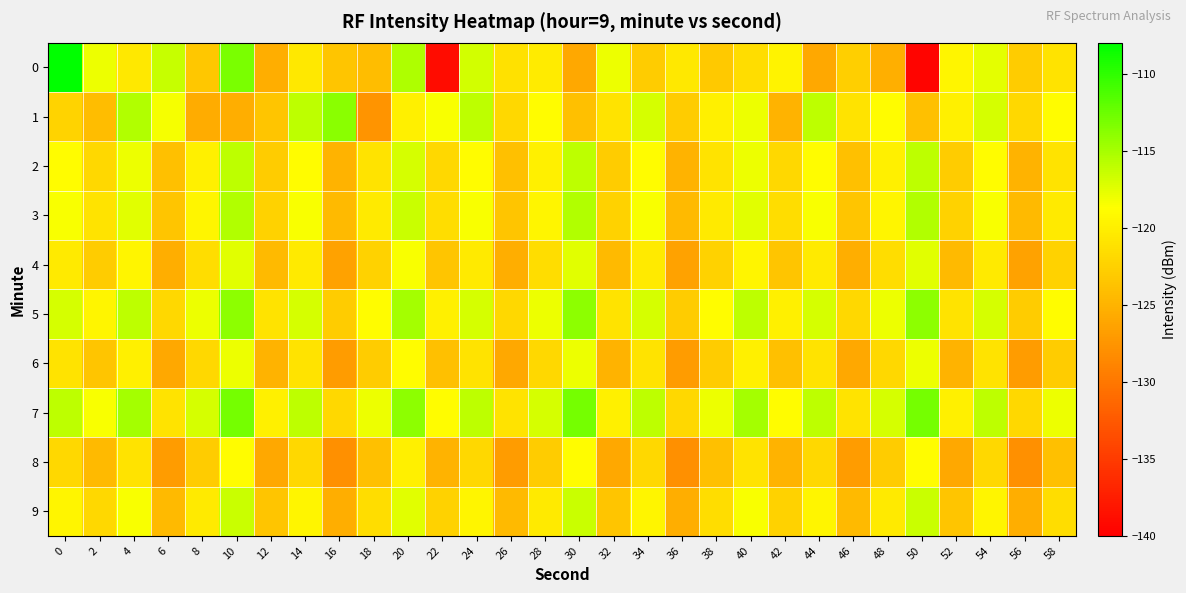

Reading left to right, extract all data points from this chart.

0: 0=-108.0	2=-117.9	4=-120.5	6=-116.3	8=-123.3	10=-113.2	12=-125.4	14=-120.5	16=-123.4	18=-124.2	20=-115.3	22=-138.9	24=-116.8	26=-121.2	28=-120.4	30=-125.9	32=-117.9	34=-122.9	36=-120.6	38=-123.2	40=-121.4	42=-119.7	44=-126.0	46=-122.7	48=-125.3	50=-139.5	52=-119.4	54=-117.5	56=-122.9	58=-120.9
1: 0=-122.3	2=-124.2	4=-115.5	6=-118.3	8=-125.6	10=-125.4	12=-123.4	14=-115.9	16=-113.8	18=-127.6	20=-120.0	22=-118.5	24=-116.0	26=-122.0	28=-119.0	30=-124.0	32=-121.0	34=-117.0	36=-123.0	38=-120.0	40=-118.0	42=-125.0	44=-116.0	46=-121.0	48=-119.0	50=-124.0	52=-120.0	54=-117.0	56=-122.0	58=-119.0
2: 0=-119.0	2=-122.0	4=-118.0	6=-124.0	8=-120.0	10=-116.0	12=-123.0	14=-119.0	16=-125.0	18=-121.0	20=-117.0	22=-122.0	24=-119.0	26=-124.0	28=-120.0	30=-116.0	32=-123.0	34=-119.0	36=-125.0	38=-121.0	40=-118.0	42=-122.0	44=-119.0	46=-124.0	48=-120.0	50=-116.0	52=-123.0	54=-119.0	56=-125.0	58=-121.0
3: 0=-118.5	2=-121.0	4=-117.5	6=-123.5	8=-119.5	10=-115.5	12=-122.5	14=-118.5	16=-124.5	18=-120.5	20=-116.5	22=-121.5	24=-118.5	26=-123.5	28=-119.5	30=-115.5	32=-122.5	34=-118.5	36=-124.5	38=-120.5	40=-117.5	42=-121.5	44=-118.5	46=-123.5	48=-119.5	50=-115.5	52=-122.5	54=-118.5	56=-124.5	58=-120.5
4: 0=-120.5	2=-123.0	4=-119.5	6=-125.5	8=-121.5	10=-117.5	12=-124.5	14=-120.5	16=-126.5	18=-122.5	20=-118.5	22=-123.5	24=-120.5	26=-125.5	28=-121.5	30=-117.5	32=-124.5	34=-120.5	36=-126.5	38=-122.5	40=-119.5	42=-123.5	44=-120.5	46=-125.5	48=-121.5	50=-117.5	52=-124.5	54=-120.5	56=-126.5	58=-122.5
5: 0=-117.0	2=-119.5	4=-116.0	6=-122.0	8=-118.0	10=-114.0	12=-121.0	14=-117.0	16=-123.0	18=-119.0	20=-115.0	22=-120.0	24=-117.0	26=-122.0	28=-118.0	30=-114.0	32=-121.0	34=-117.0	36=-123.0	38=-119.0	40=-116.0	42=-120.0	44=-117.0	46=-122.0	48=-118.0	50=-114.0	52=-121.0	54=-117.0	56=-123.0	58=-119.0
6: 0=-121.0	2=-123.5	4=-120.0	6=-126.0	8=-122.0	10=-118.0	12=-125.0	14=-121.0	16=-127.0	18=-123.0	20=-119.0	22=-124.0	24=-121.0	26=-126.0	28=-122.0	30=-118.0	32=-125.0	34=-121.0	36=-127.0	38=-123.0	40=-120.0	42=-124.0	44=-121.0	46=-126.0	48=-122.0	50=-118.0	52=-125.0	54=-121.0	56=-127.0	58=-123.0
7: 0=-116.0	2=-118.5	4=-115.0	6=-121.0	8=-117.0	10=-113.0	12=-120.0	14=-116.0	16=-122.0	18=-118.0	20=-114.0	22=-119.0	24=-116.0	26=-121.0	28=-117.0	30=-113.0	32=-120.0	34=-116.0	36=-122.0	38=-118.0	40=-115.0	42=-119.0	44=-116.0	46=-121.0	48=-117.0	50=-113.0	52=-120.0	54=-116.0	56=-122.0	58=-118.0
8: 0=-122.0	2=-124.5	4=-121.0	6=-127.0	8=-123.0	10=-119.0	12=-126.0	14=-122.0	16=-128.0	18=-124.0	20=-120.0	22=-125.0	24=-122.0	26=-127.0	28=-123.0	30=-119.0	32=-126.0	34=-122.0	36=-128.0	38=-124.0	40=-121.0	42=-125.0	44=-122.0	46=-127.0	48=-123.0	50=-119.0	52=-126.0	54=-122.0	56=-128.0	58=-124.0
9: 0=-119.5	2=-122.0	4=-118.5	6=-124.5	8=-120.5	10=-116.5	12=-123.5	14=-119.5	16=-125.5	18=-121.5	20=-117.5	22=-122.5	24=-119.5	26=-124.5	28=-120.5	30=-116.5	32=-123.5	34=-119.5	36=-125.5	38=-121.5	40=-118.5	42=-122.5	44=-119.5	46=-124.5	48=-120.5	50=-116.5	52=-123.5	54=-119.5	56=-125.5	58=-121.5